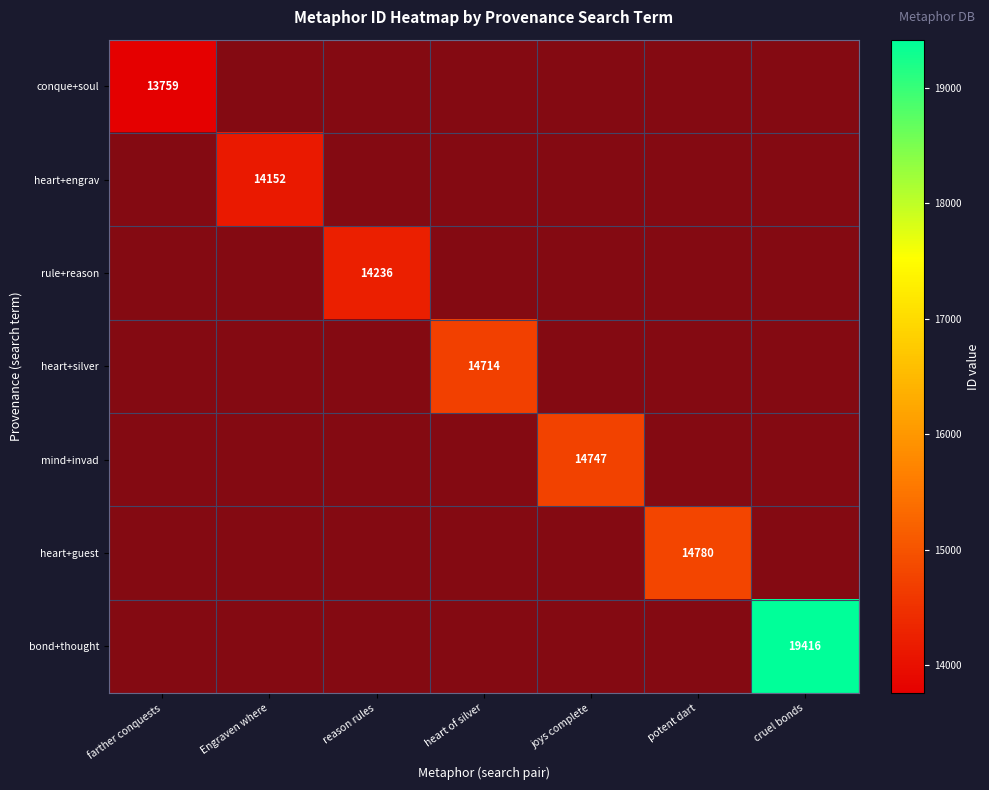

Is it true that conque+soul equals 21672 at farther conquests?

False